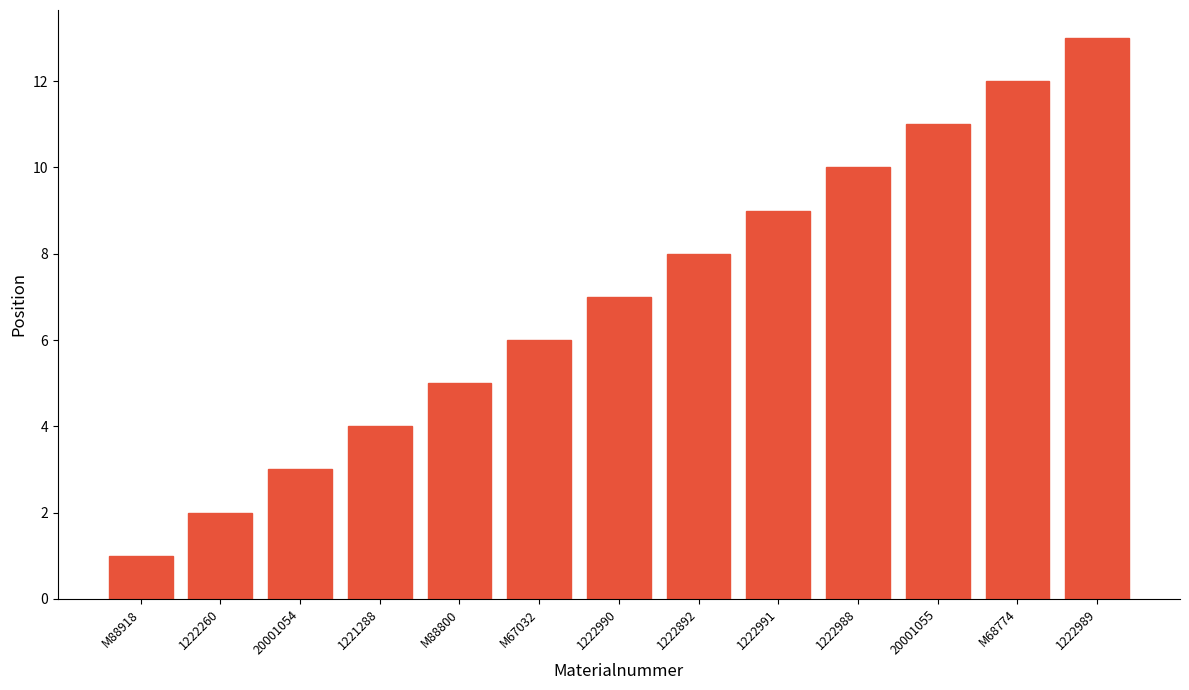

List the labels in order of value, smallest first.

M88918, 1222260, 20001054, 1221288, M88800, M67032, 1222990, 1222892, 1222991, 1222988, 20001055, M68774, 1222989